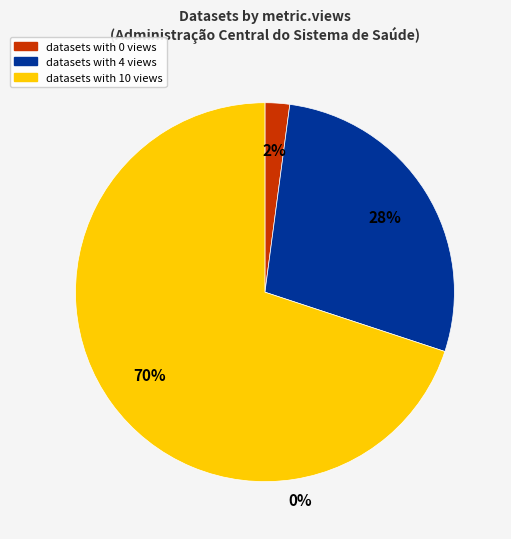

Count the number of slices in the pie.

3